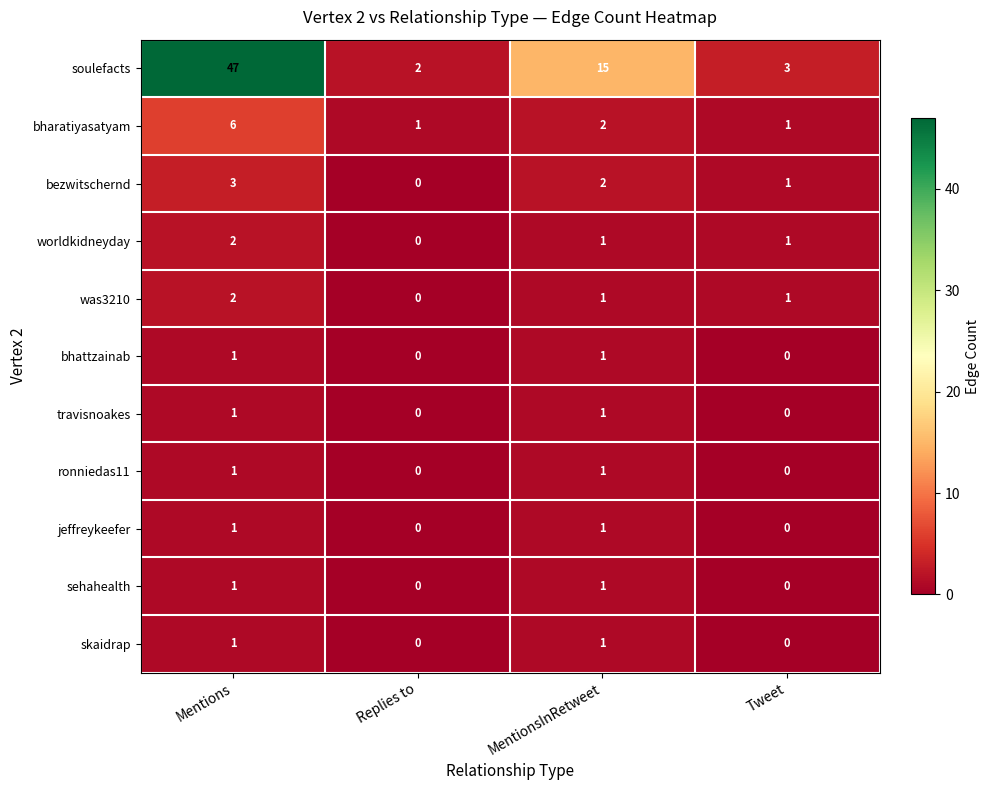

The bharatiyasatyam series shows 2 at Tweet. True or false?

False